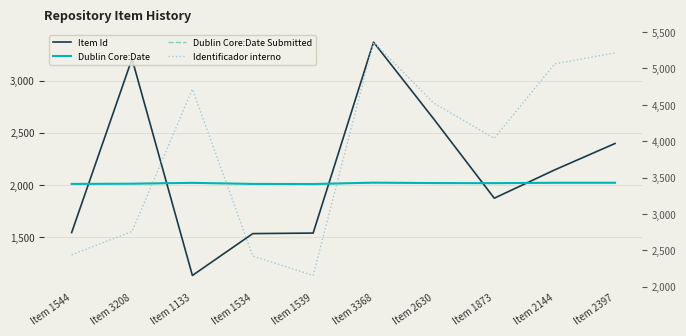

List the series in order of their peak value, lowest first.

Dublin Core:Date, Dublin Core:Date Submitted, Item Id, Identificador interno